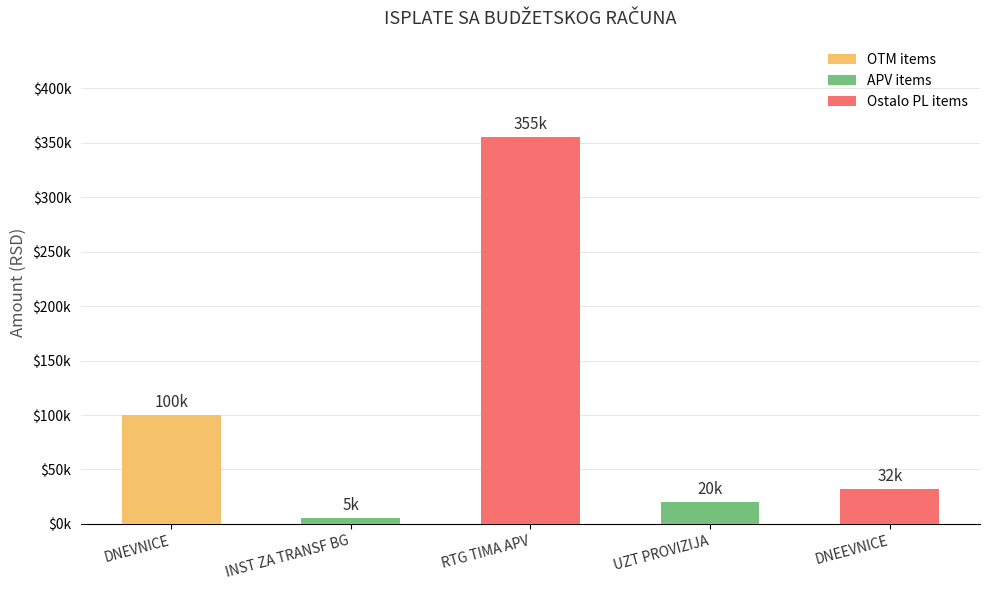

What position from the right is DNEVNICE?

5